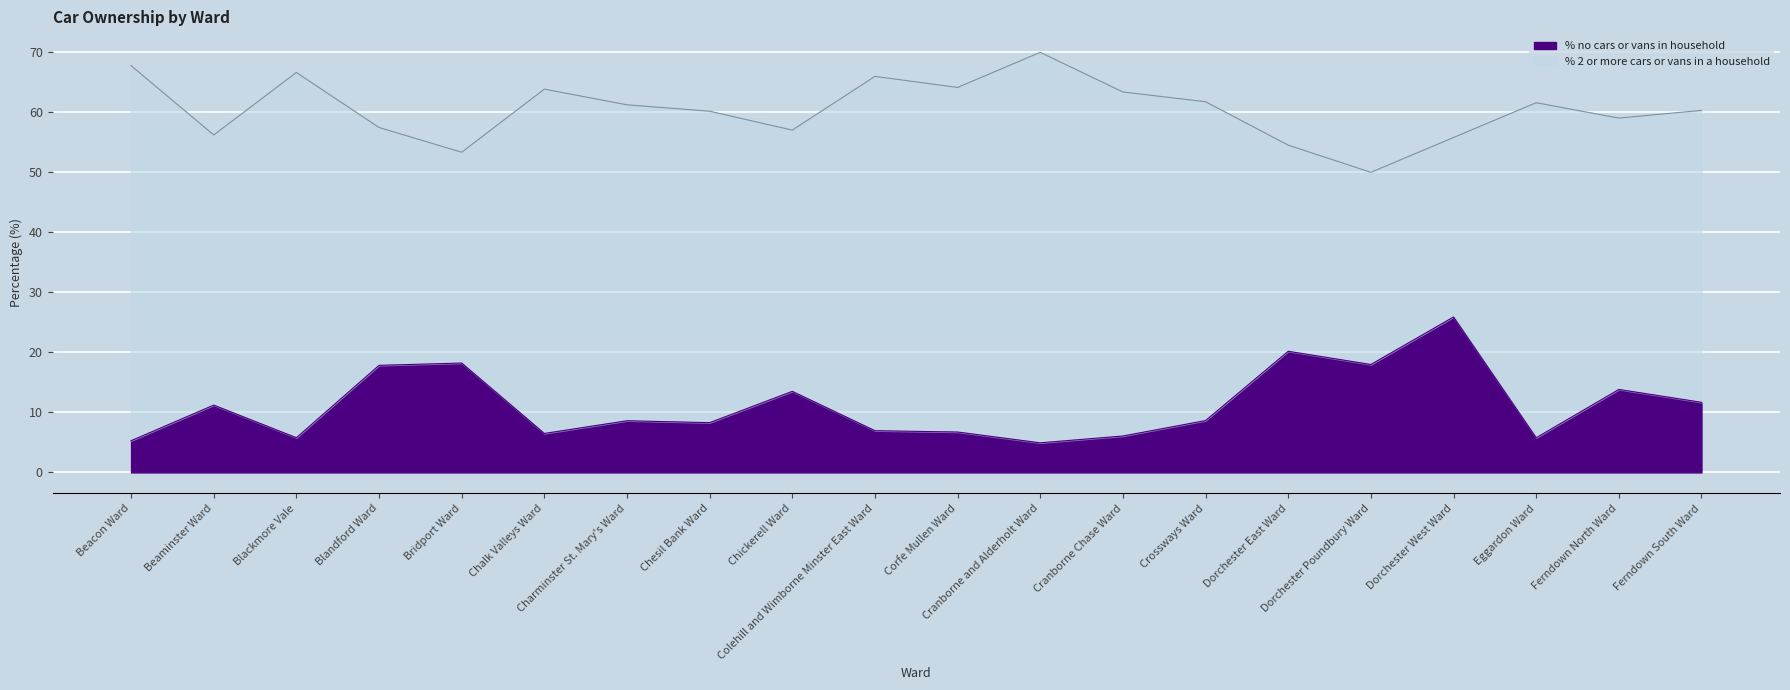

Rank the categories by value from highest to lowest.

Dorchester West Ward, Dorchester East Ward, Bridport Ward, Dorchester Poundbury Ward, Blandford Ward, Ferndown North Ward, Chickerell Ward, Ferndown South Ward, Beaminster Ward, Crossways Ward, Charminster St. Mary's Ward, Chesil Bank Ward, Colehill and Wimborne Minster East Ward, Corfe Mullen Ward, Chalk Valleys Ward, Cranborne Chase Ward, Blackmore Vale, Eggardon Ward, Beacon Ward, Cranborne and Alderholt Ward